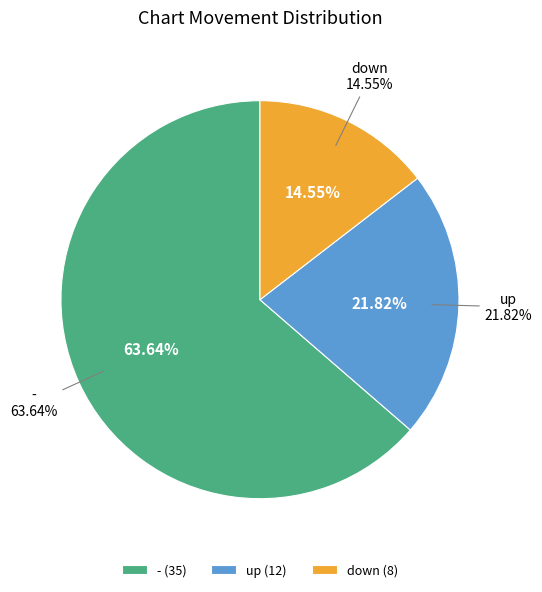

Count the number of slices in the pie.

3